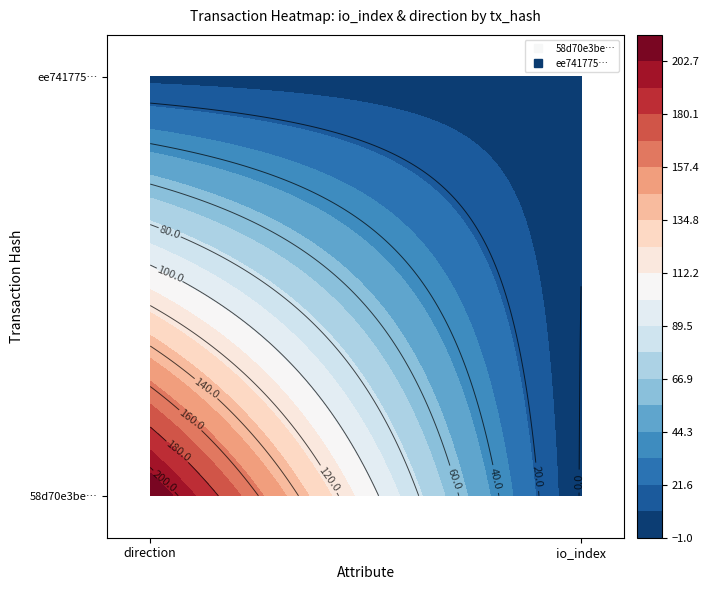

How many values in the ee741775692d7a4374a3414cbac22daf15af7c2 series are below 7?

1